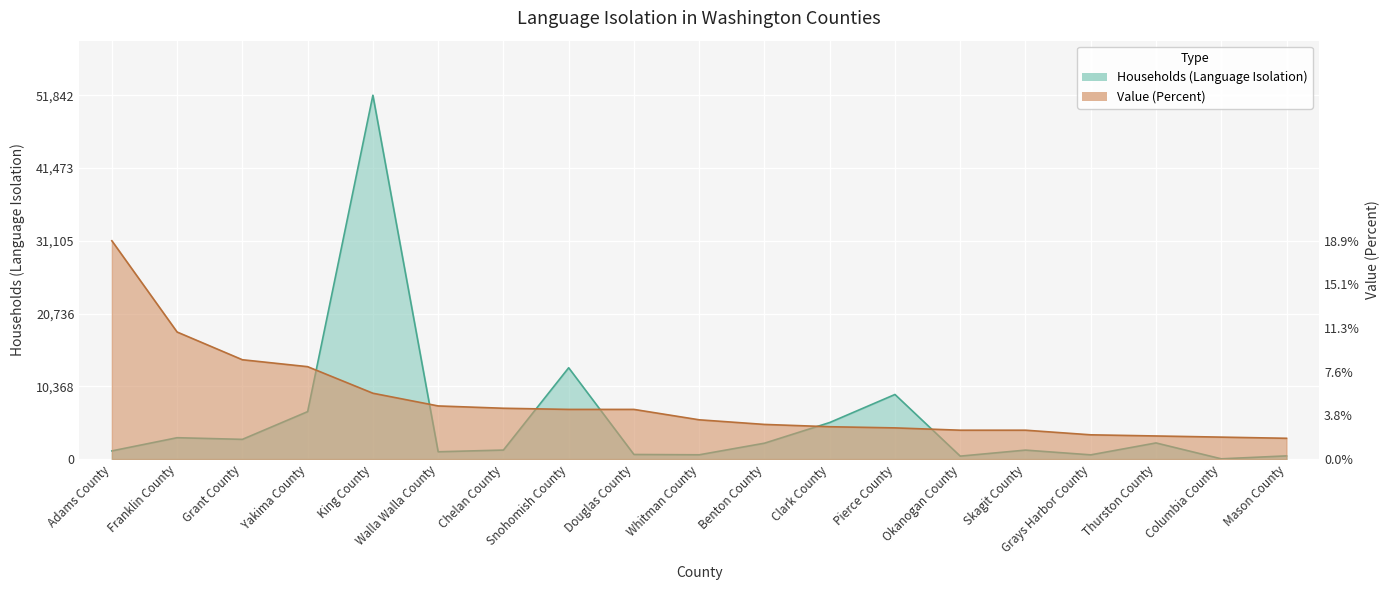

Which has a higher value, Okanogan County or Thurston County?

Thurston County